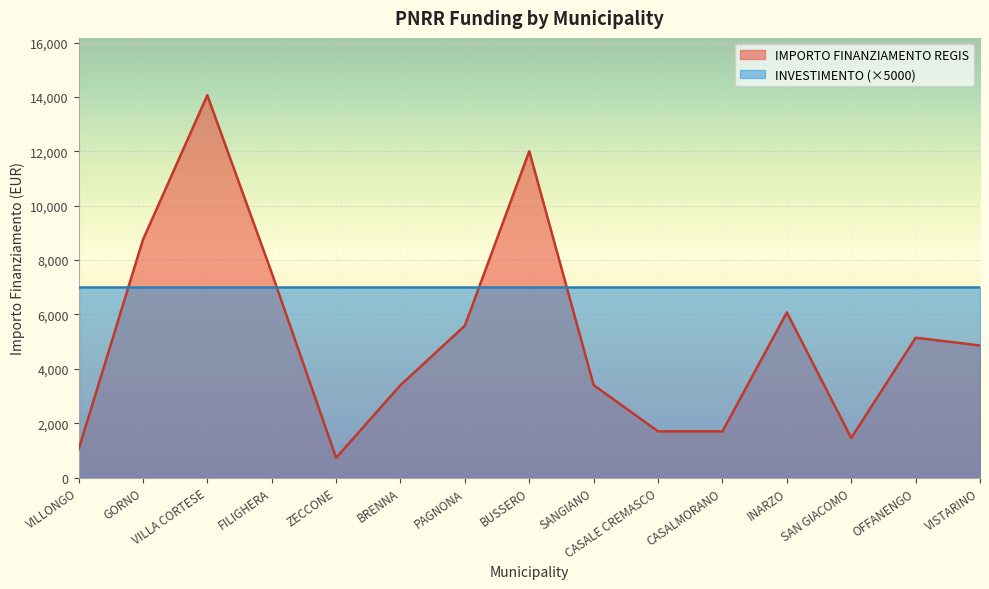

At which label does the data first exceed 4860?

GORNO